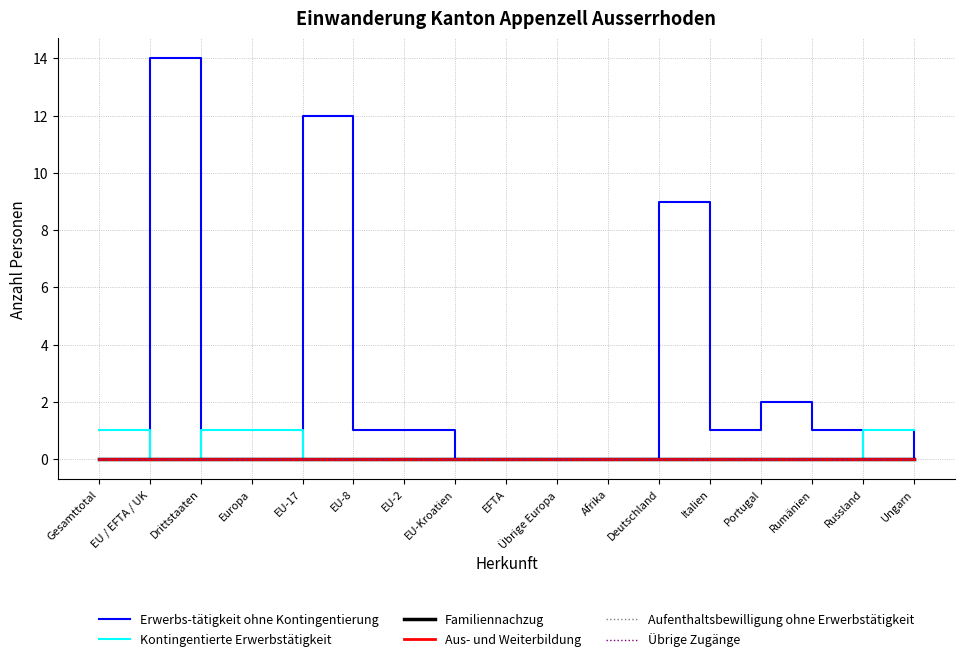

True or false: Übrige Zugänge has more than 2 points higher than both neighbors.

False